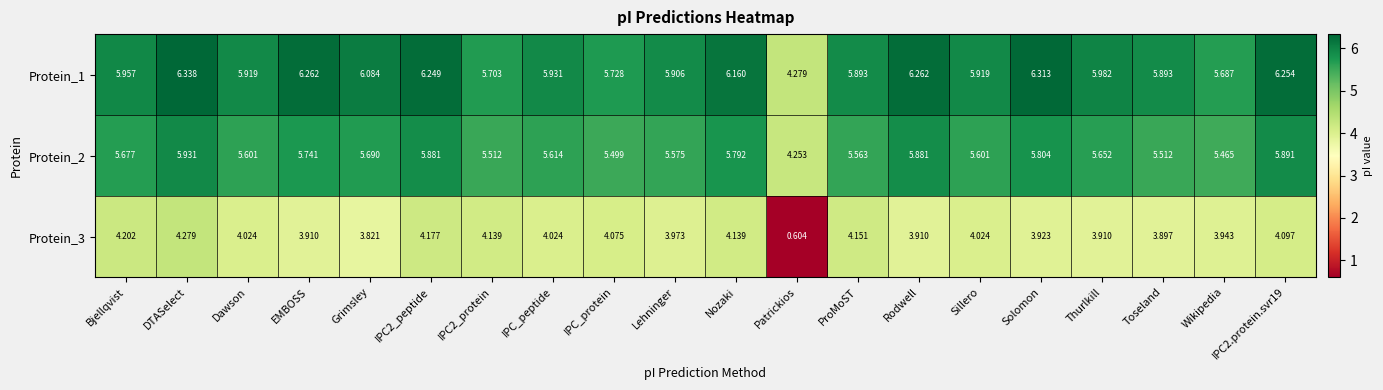

At which label does Protein_3 first exceed 4?

Bjellqvist